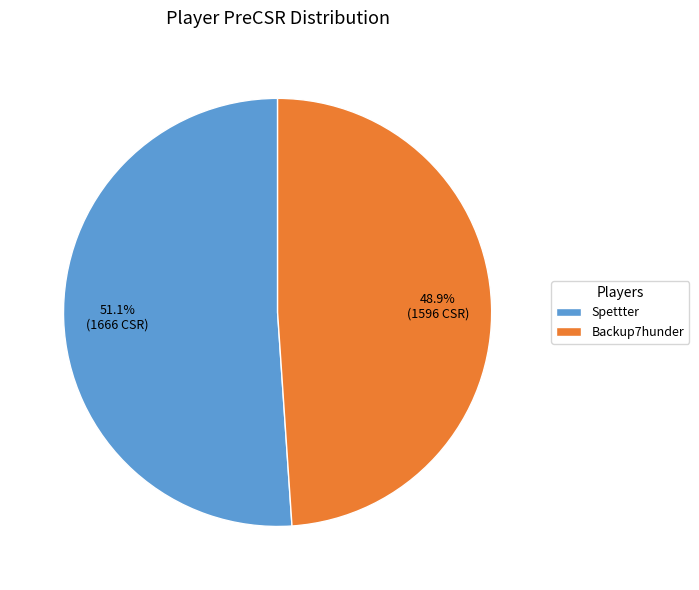

What percentage is the Spettter slice, to the nearest percent?

51%